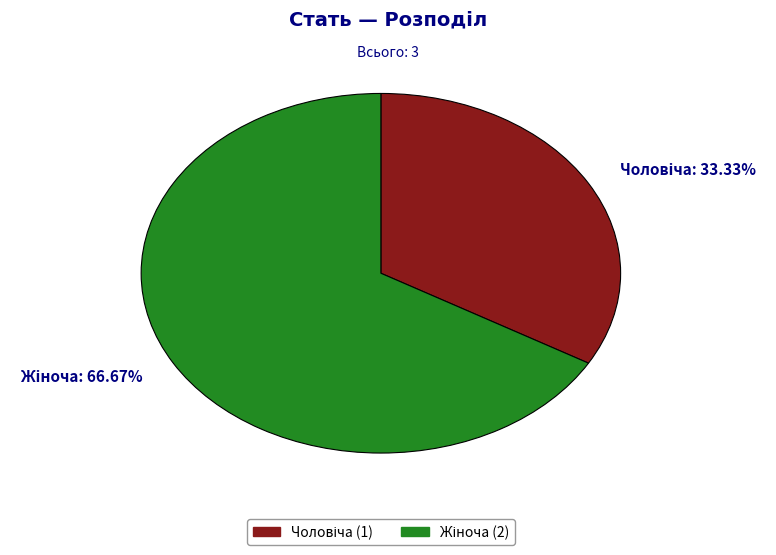

Does any single category account for the majority?

Yes